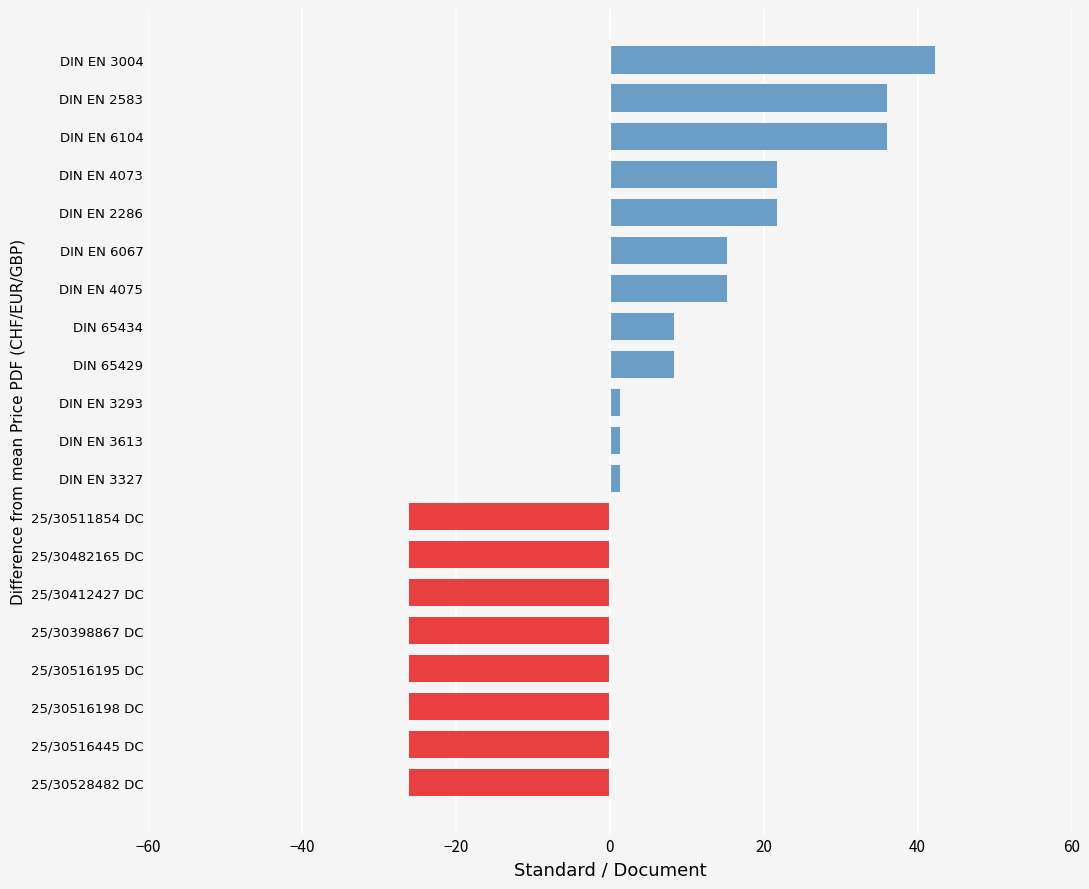

Is it true that the value at 25/30516445 DC is -45.6?

False